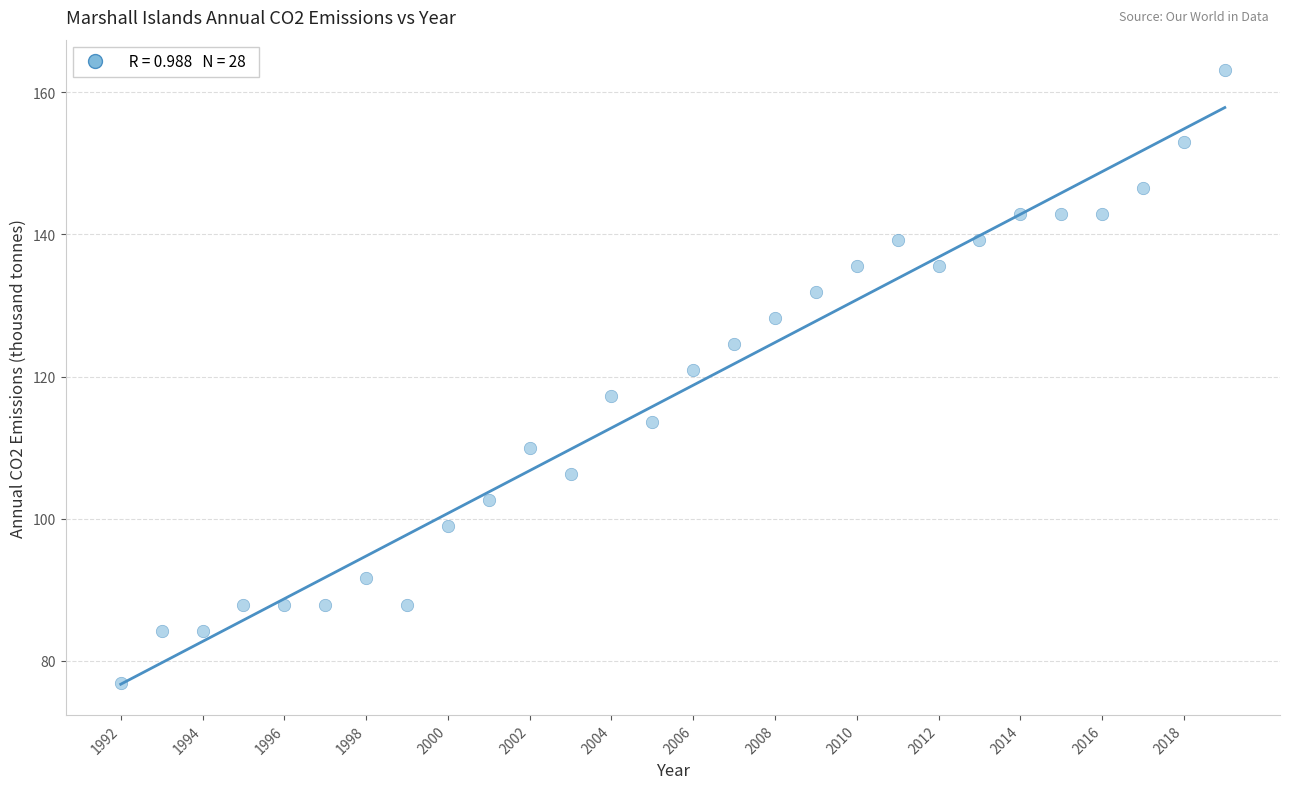

What is the range of X values (max minus min)?

27.0